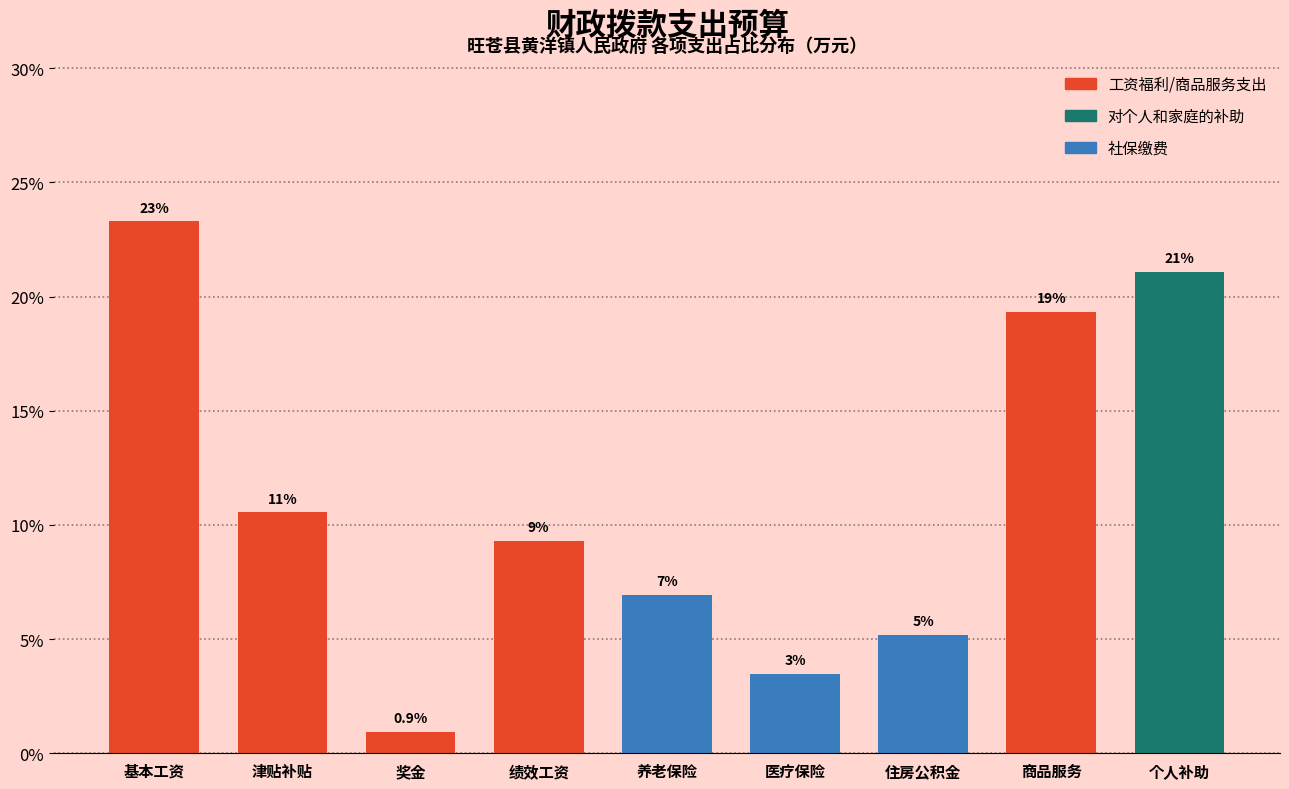

Are the bars horizontal?

No